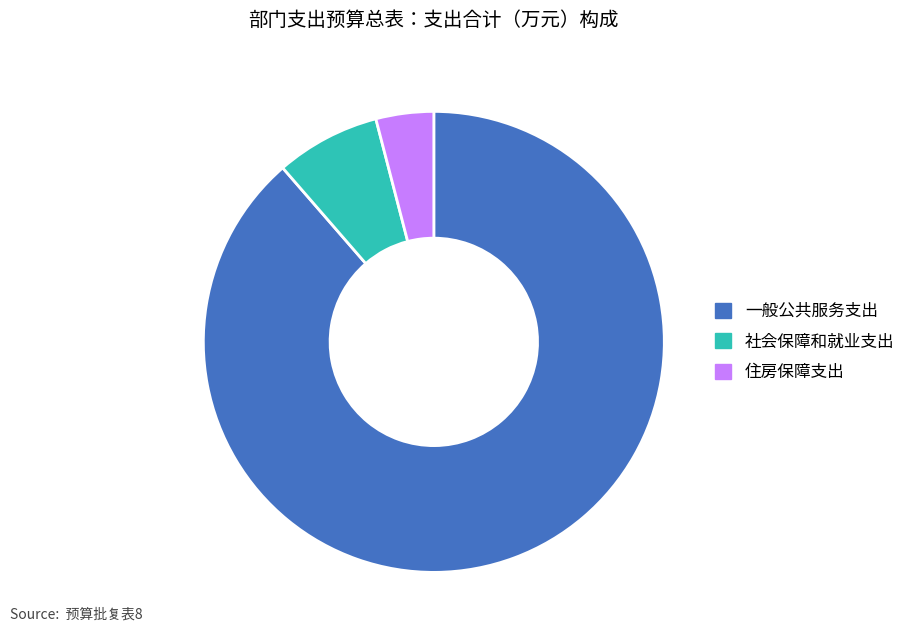

Is it true that 社会保障和就业支出 is 1% of the pie?

False